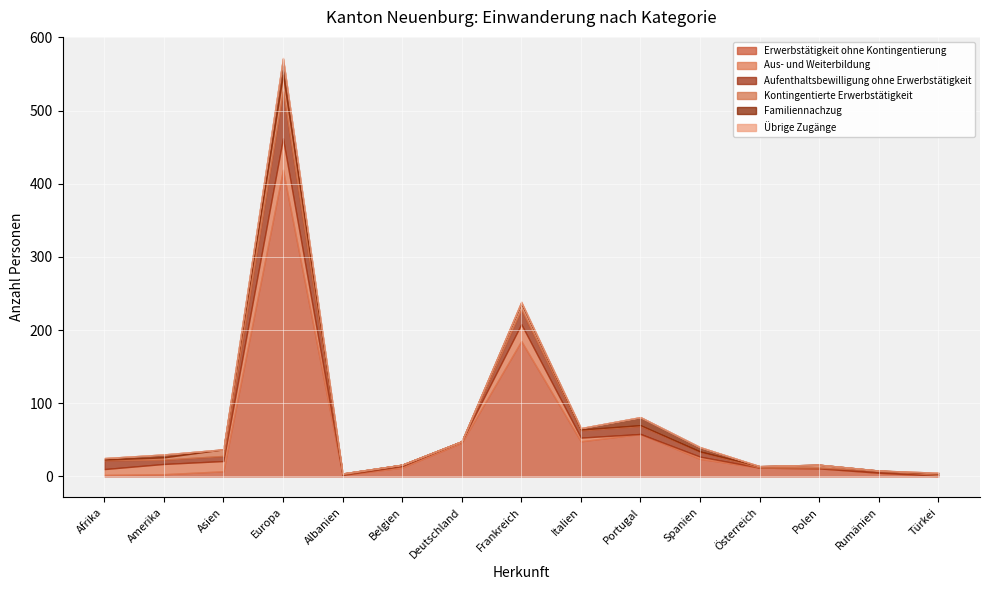

Is it true that Familiennachzug equals 32 at Europa?

False